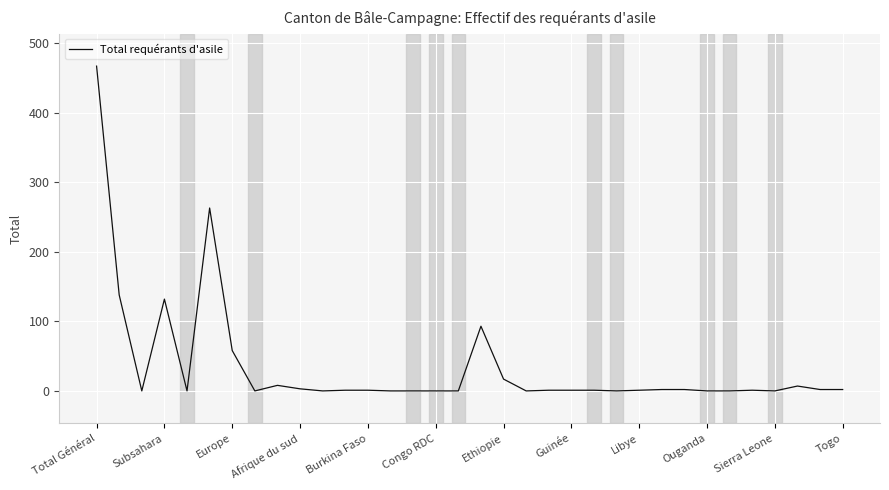

Does the chart display data point markers on the line(s)?

No